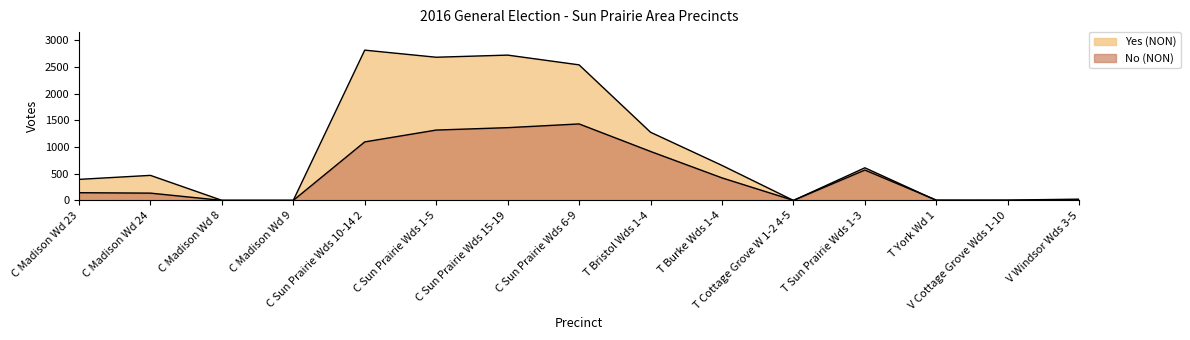

Does the chart have visible grid lines?

No